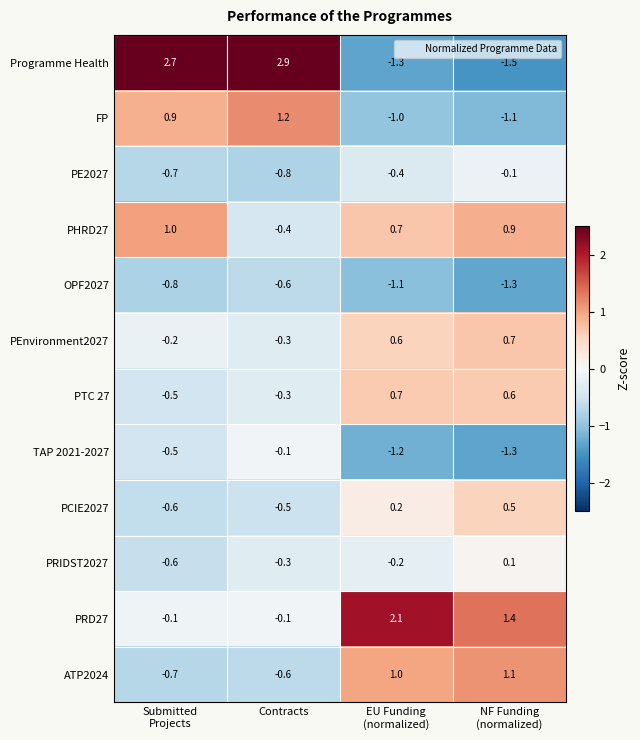

Which series has the largest range (max minus min)?

Programme Health